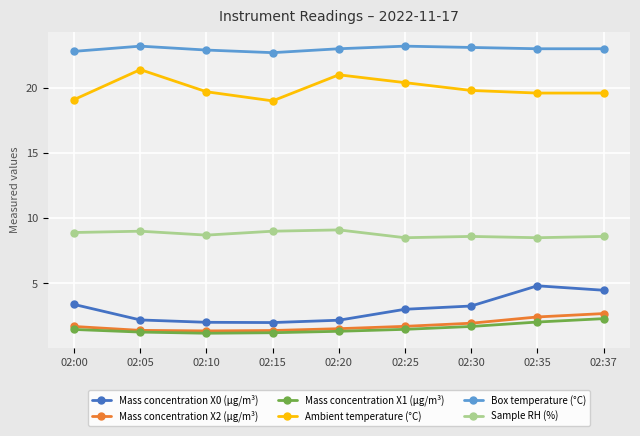

Is it true that Box temperature (°C) equals 39.4 at 02:15?

False